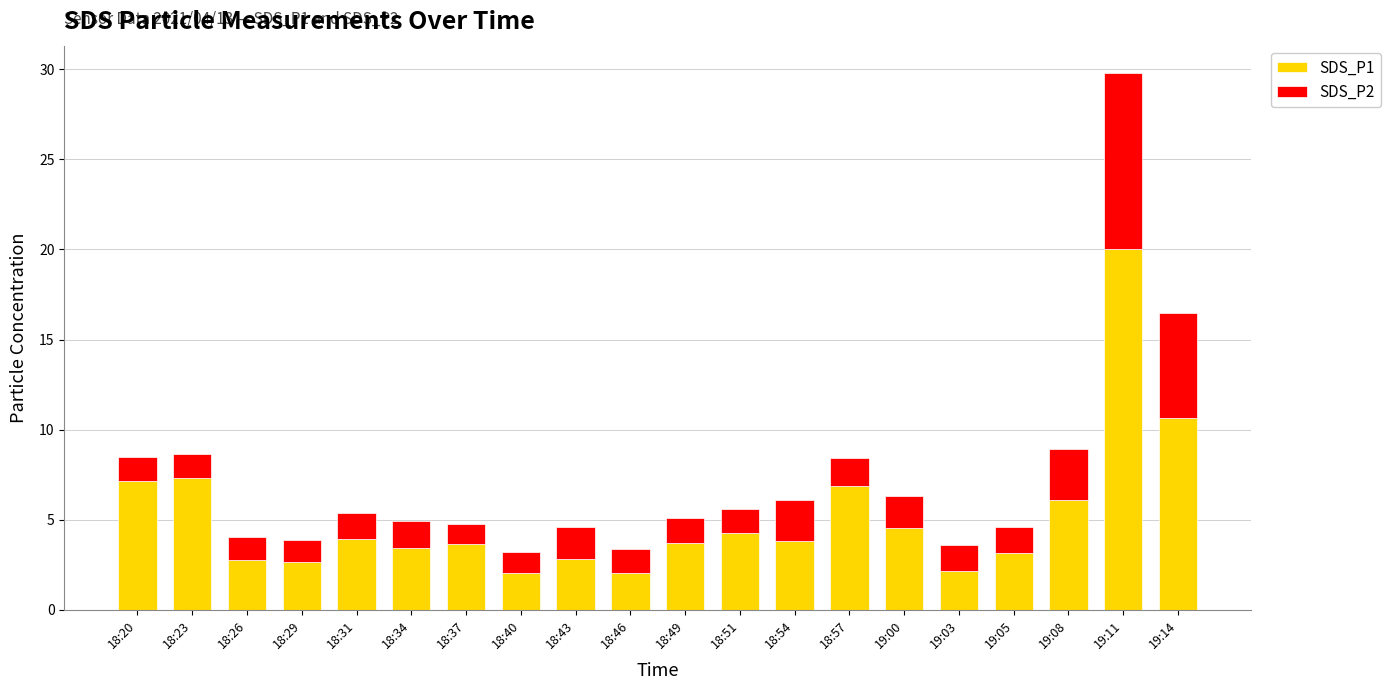

Is it true that SDS_P1 equals 6.5 at 18:54?

False